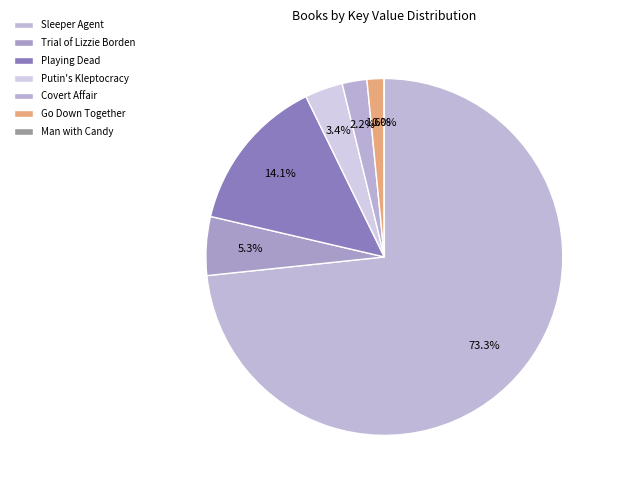

What percentage is NOT represented by Sleeper Agent?

26.7%